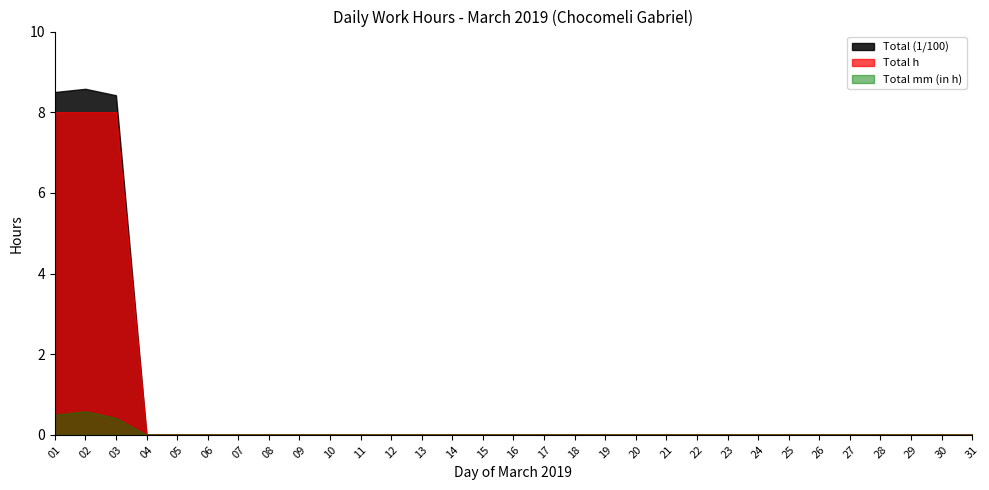

At how many categories does at least one series exceed 3?

3